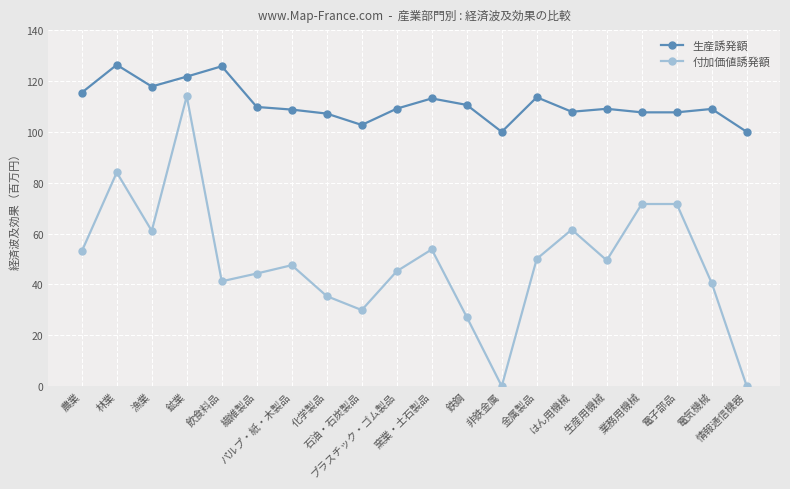

The 付加価値誘発額 series shows 41.2 at 飲食料品. True or false?

True